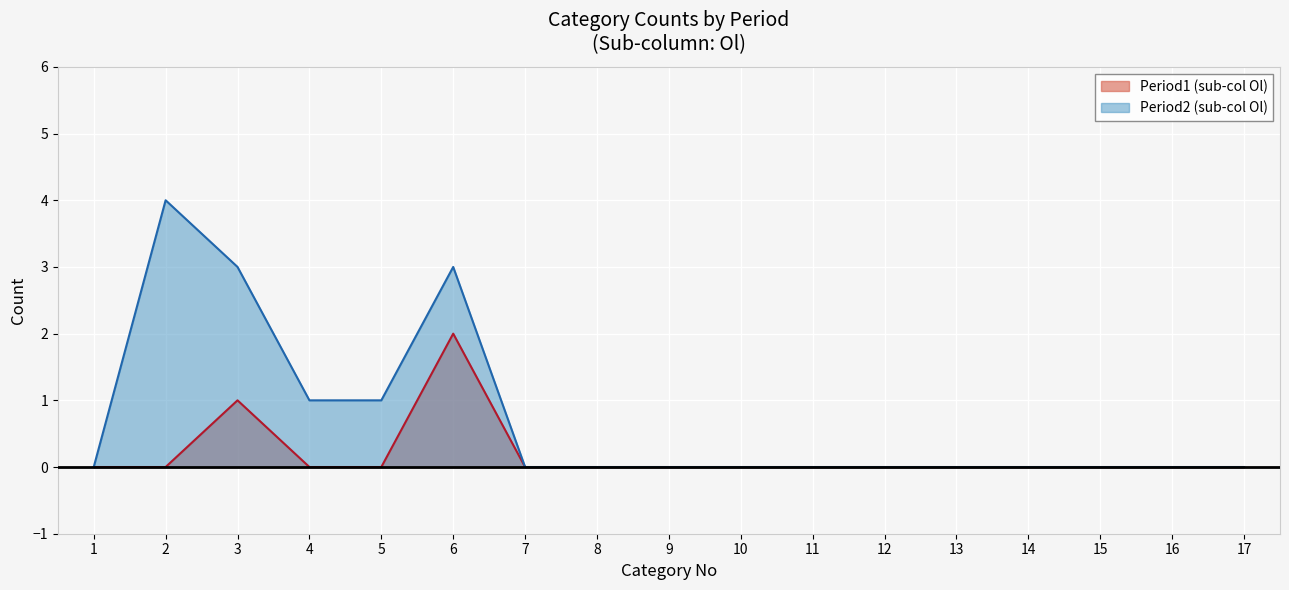

Does the chart display data point markers on the line(s)?

No